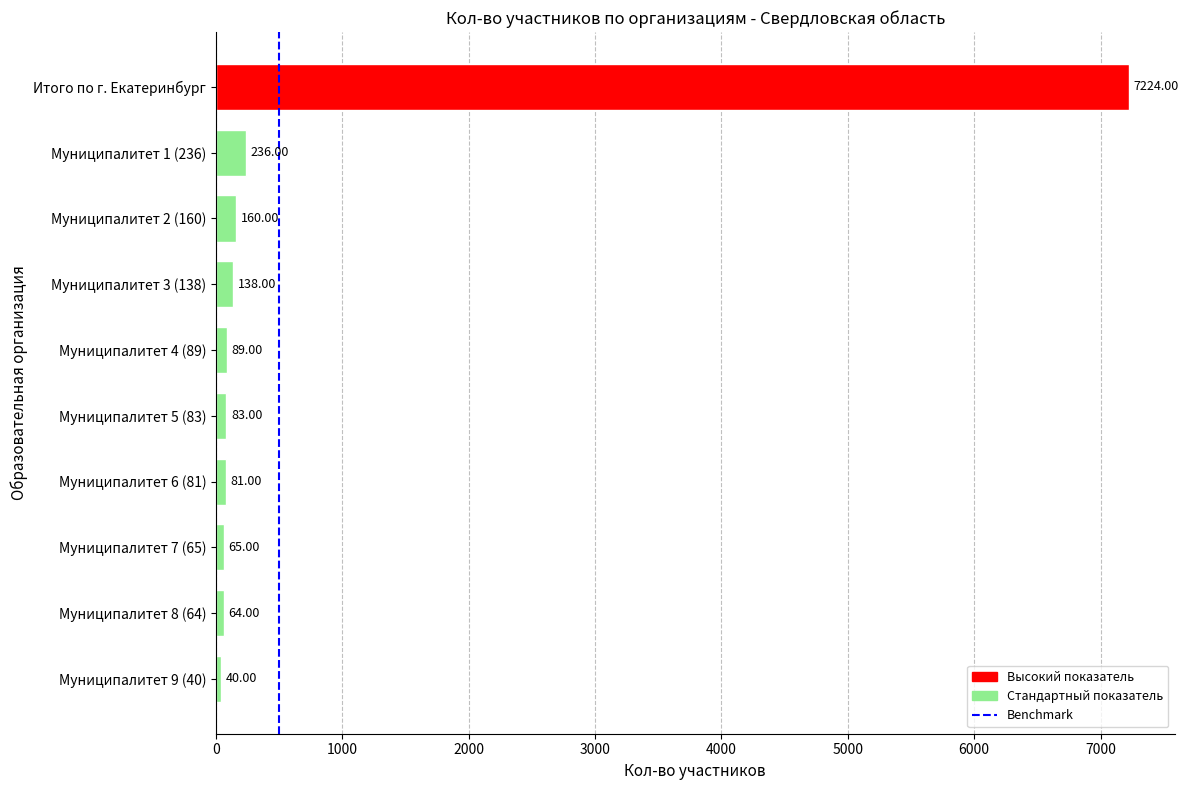

Between Итого по г. Екатеринбург and Муниципалитет 5 (83), which is larger?

Итого по г. Екатеринбург